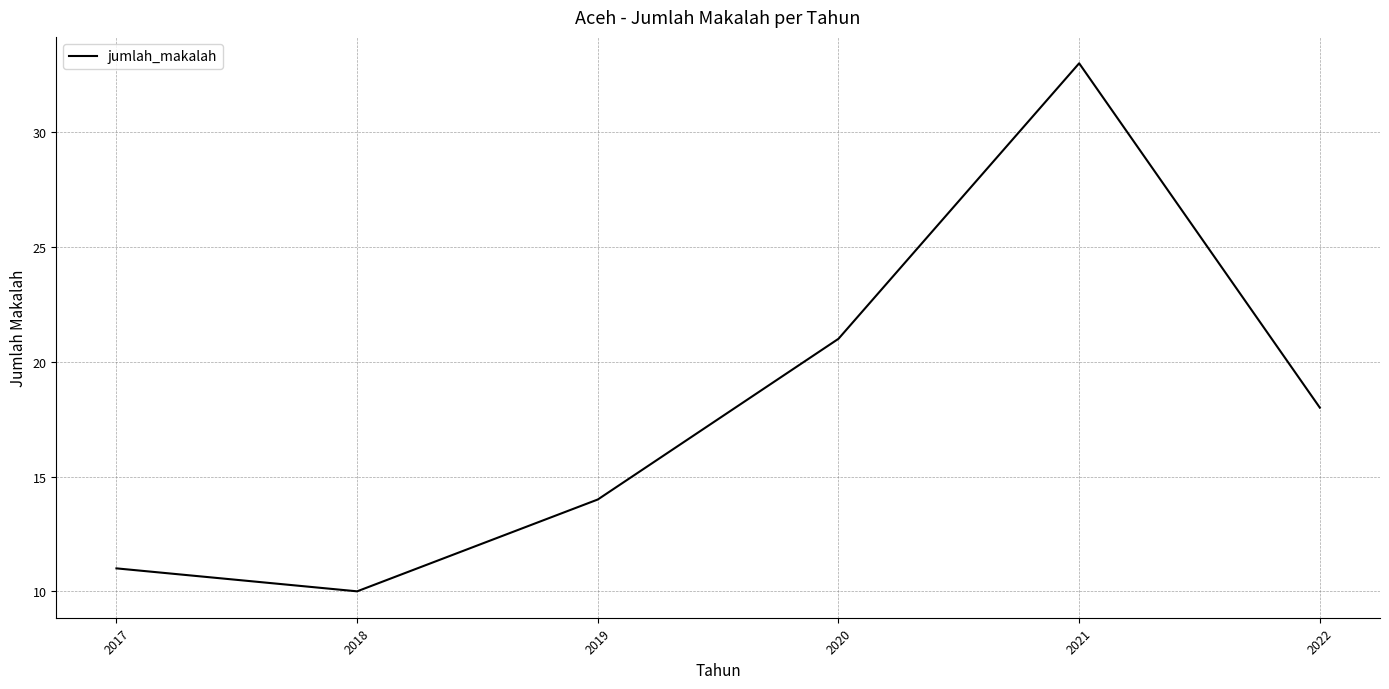

How many categories are shown in the chart?

6